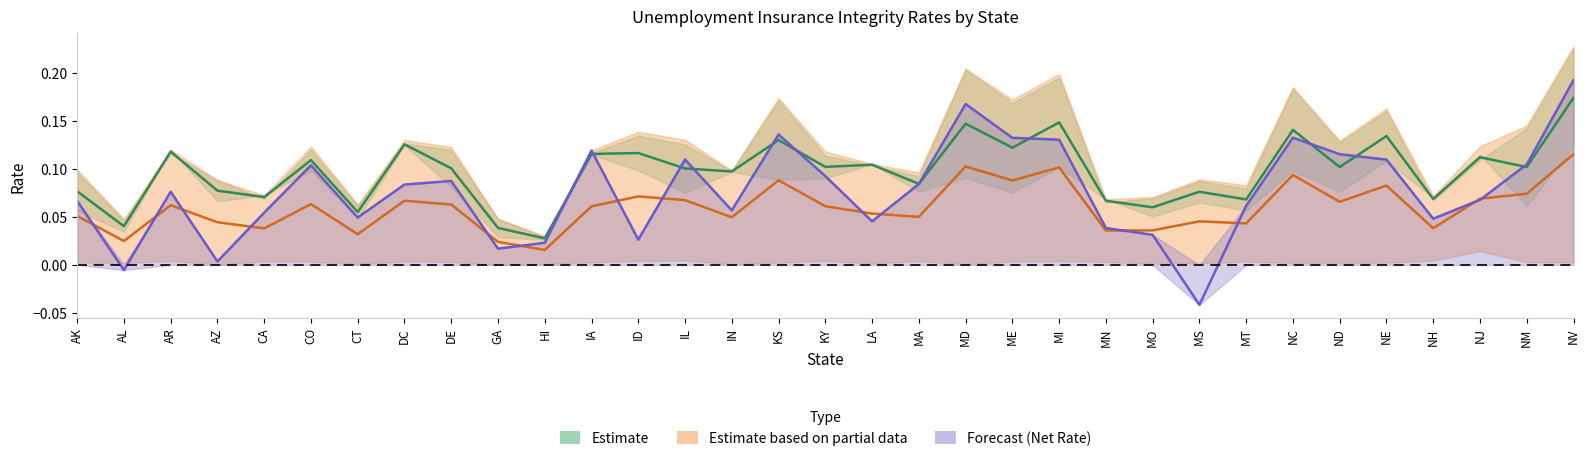

At which category is the sum across all series the highest?

NV